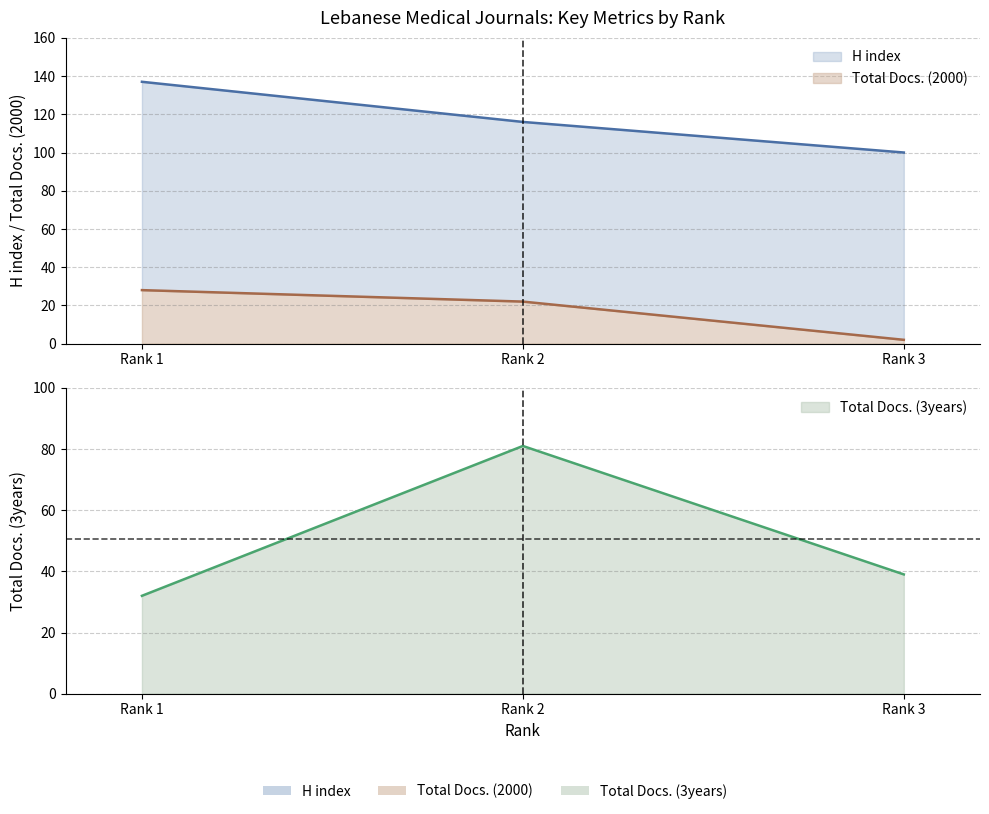

Reading left to right, extract all data points from this chart.

H index: 137	116	100
Total Docs. (2000): 28	22	2
Total Docs. (3years): 32	81	39